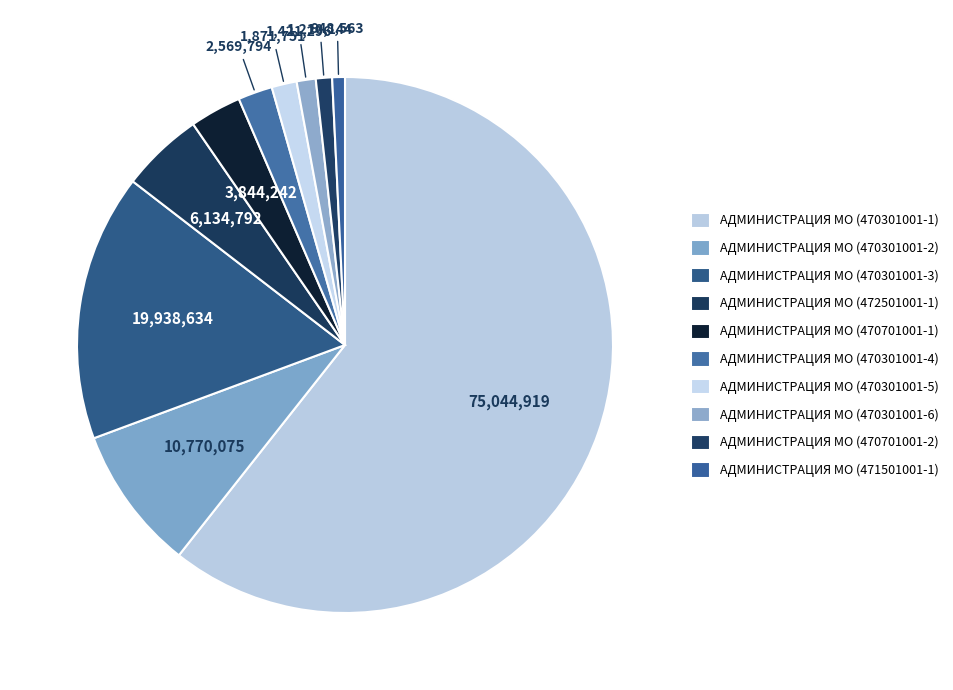

Count the number of slices in the pie.

10